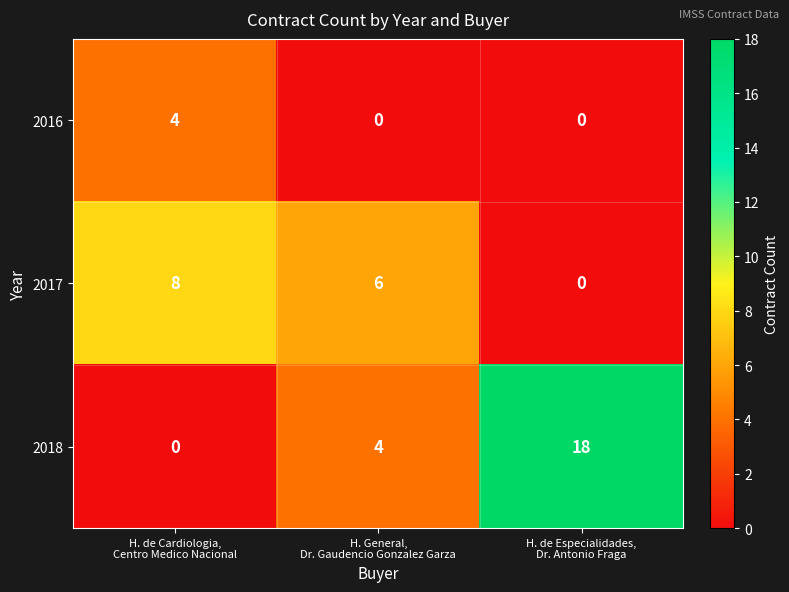

At how many categories does at least one series exceed 4?

3